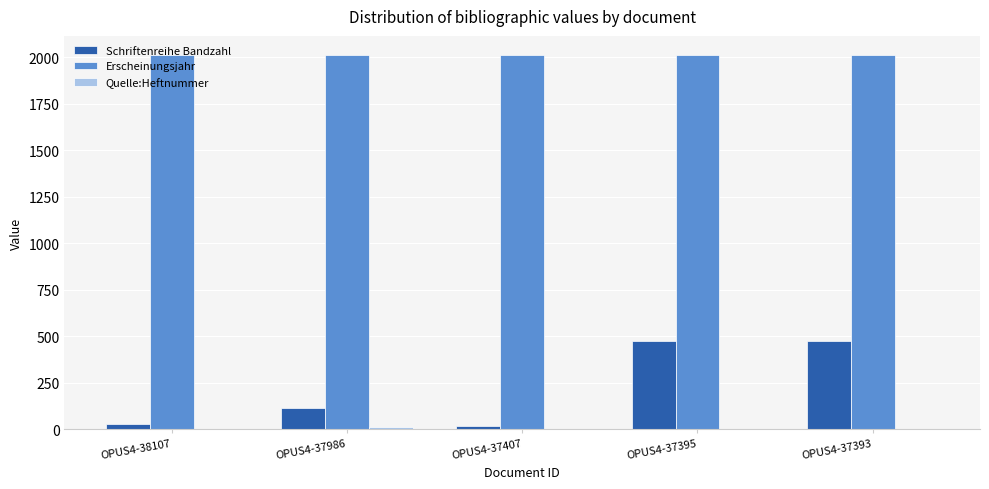

The Schriftenreihe Bandzahl series shows 472 at OPUS4-37395. True or false?

True